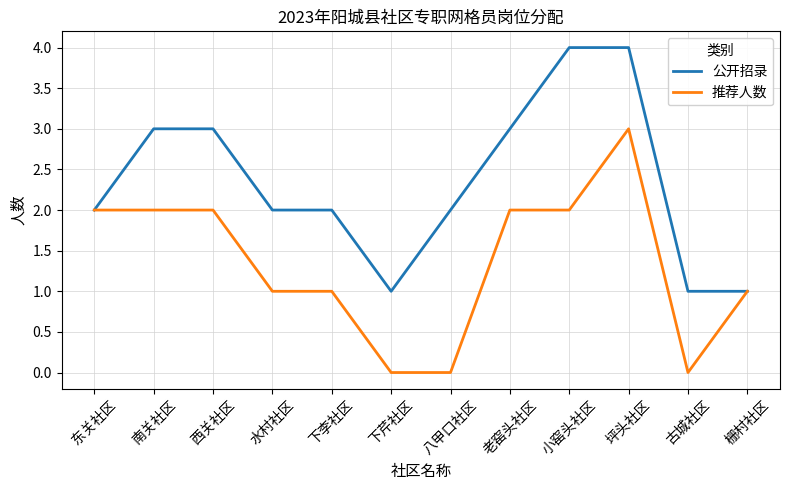

List the series in order of their overall mean, lowest first.

推荐人数, 公开招录